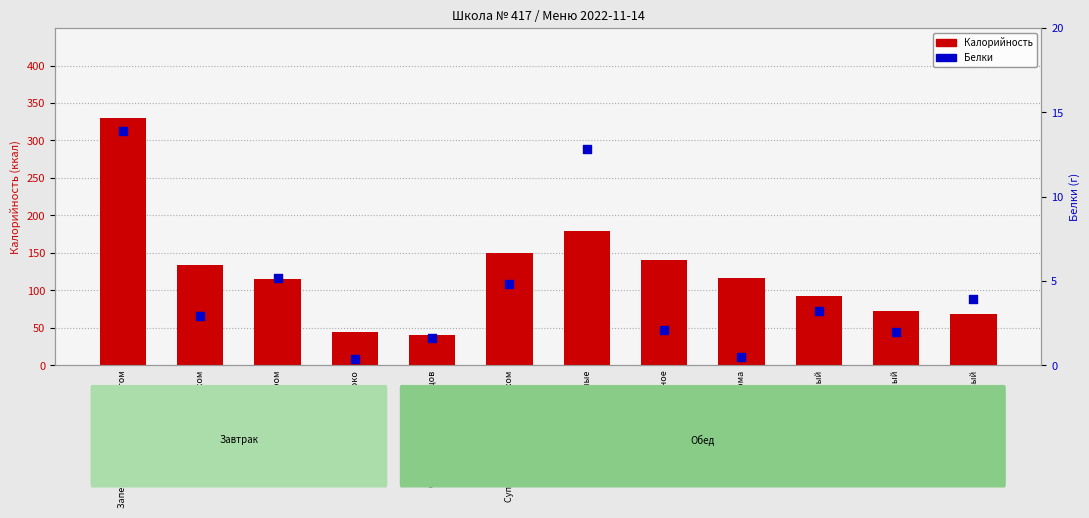

Which series reaches the maximum Y coordinate?

Калорийность